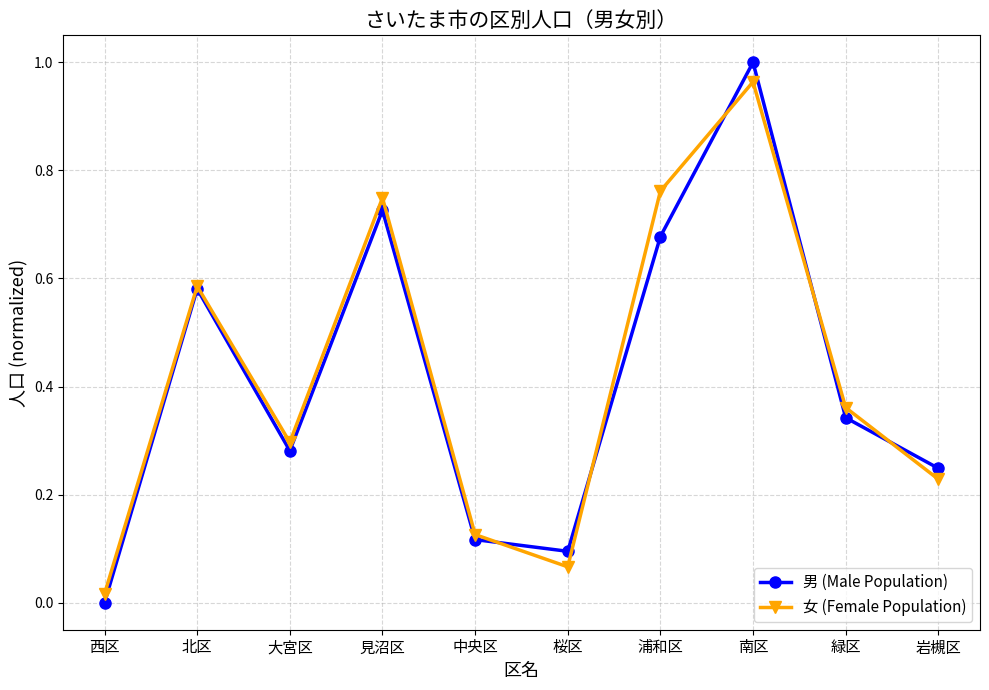

Is the value of 女 (Female Population) at 北区 greater than the value of 男 (Male Population) at 桜区?

Yes